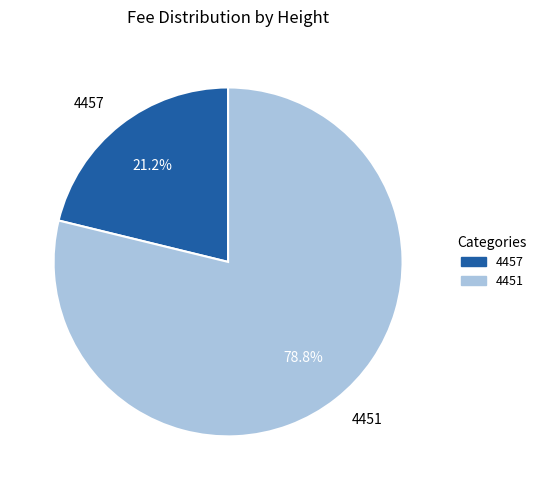

How many segments does this pie chart have?

2